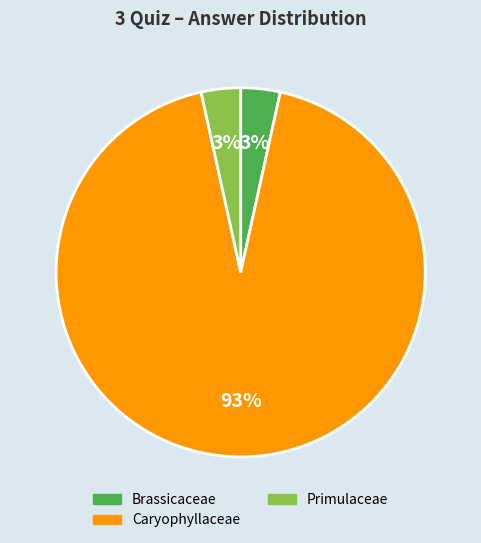

How many slices are in this pie chart?

3